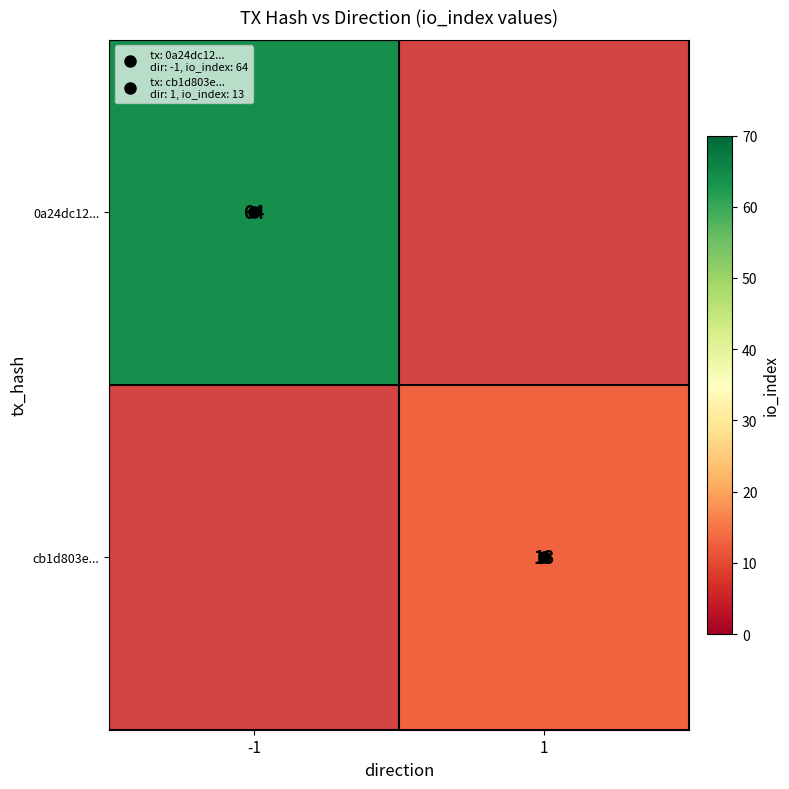

Is it true that cb1d803e... equals 13.0 at 1?

True